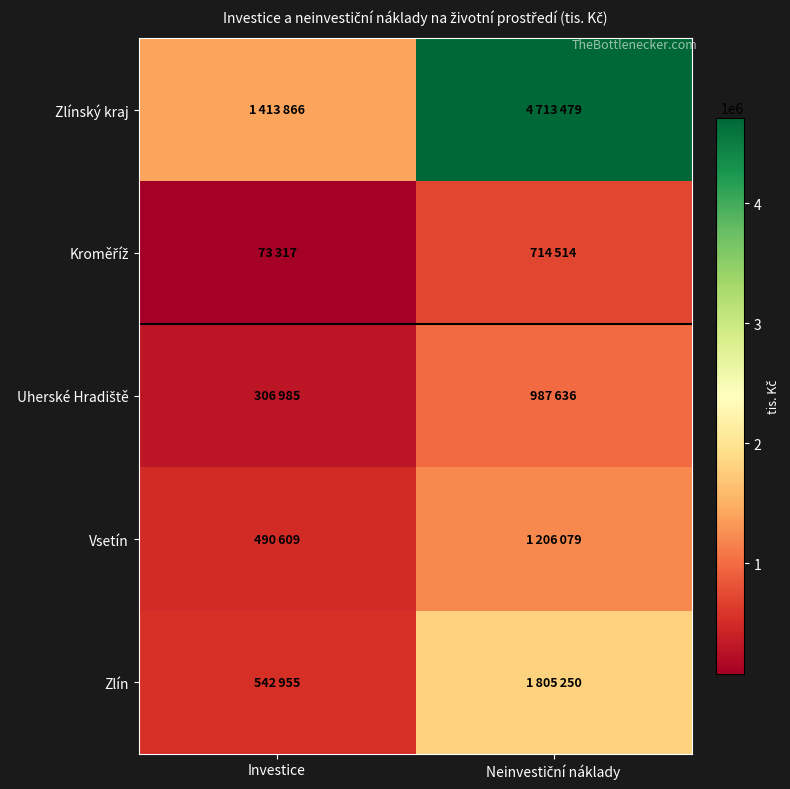

List the series in order of their peak value, highest first.

Zlínský kraj, Zlín, Vsetín, Uherské Hradiště, Kroměříž